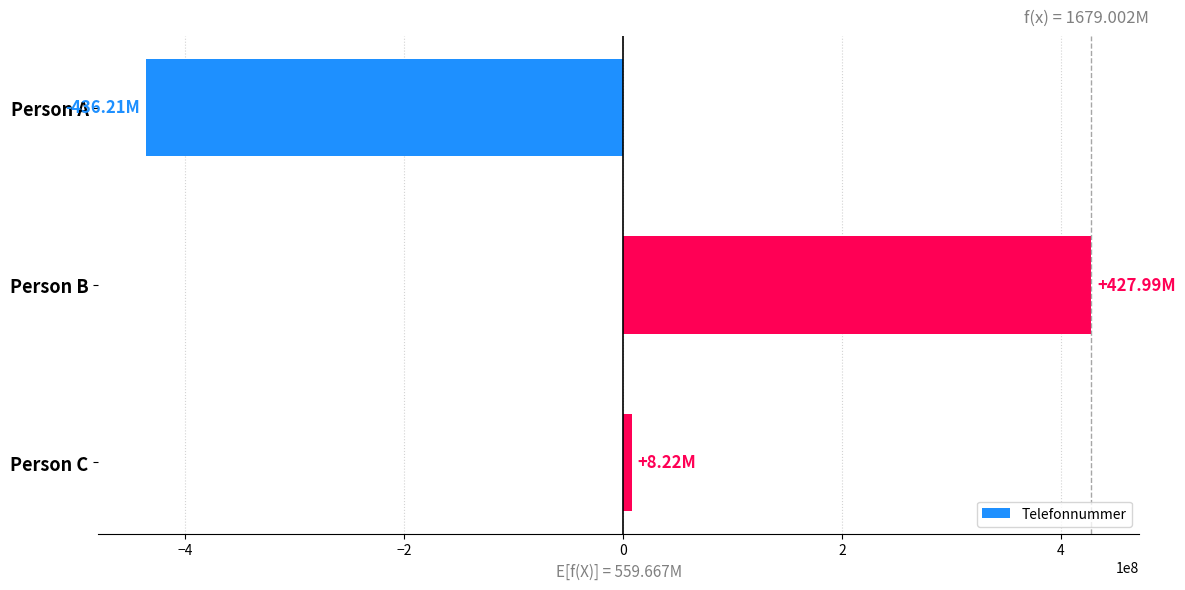

List the labels in order of value, smallest first.

Person A, Person C, Person B